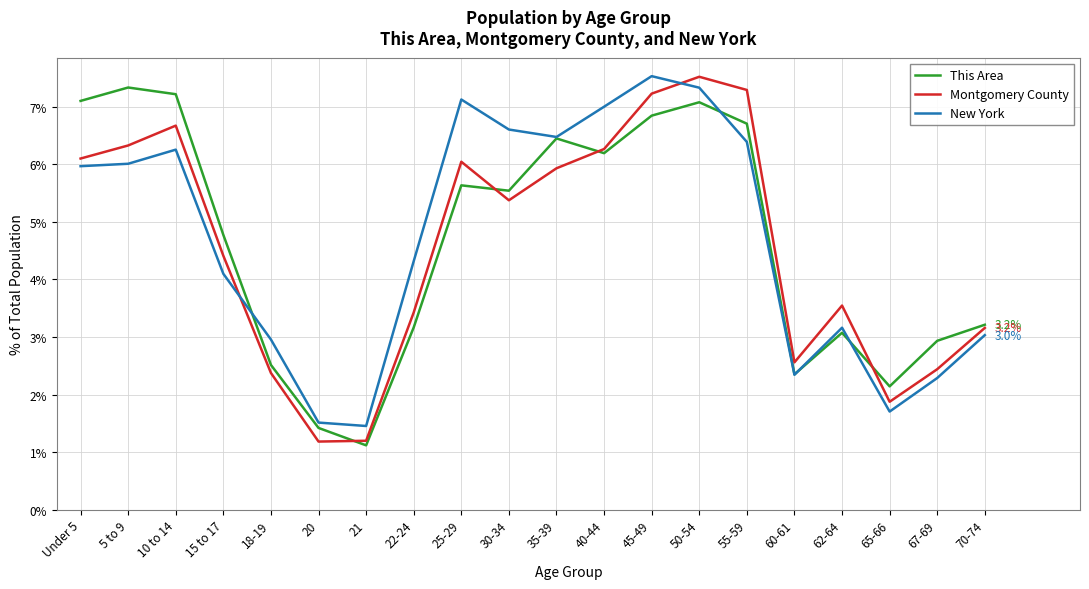

What is the greatest value displayed?

7.5